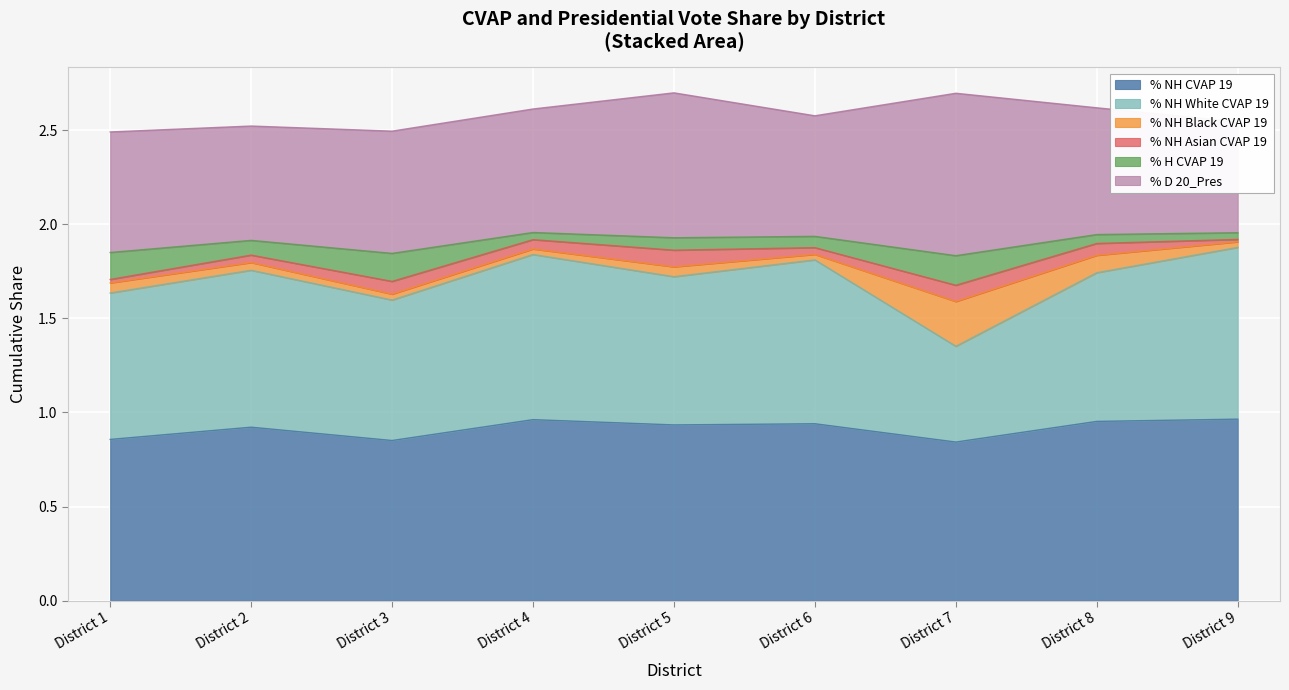

True or false: % H CVAP 19 and % NH White CVAP 19 intersect in this chart.

False